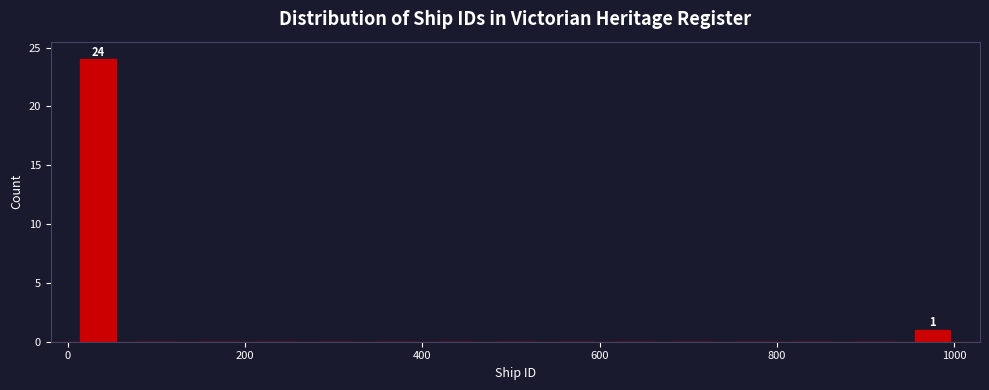

Read against the x-axis, roughly where is the centre of the tallest bar?

40